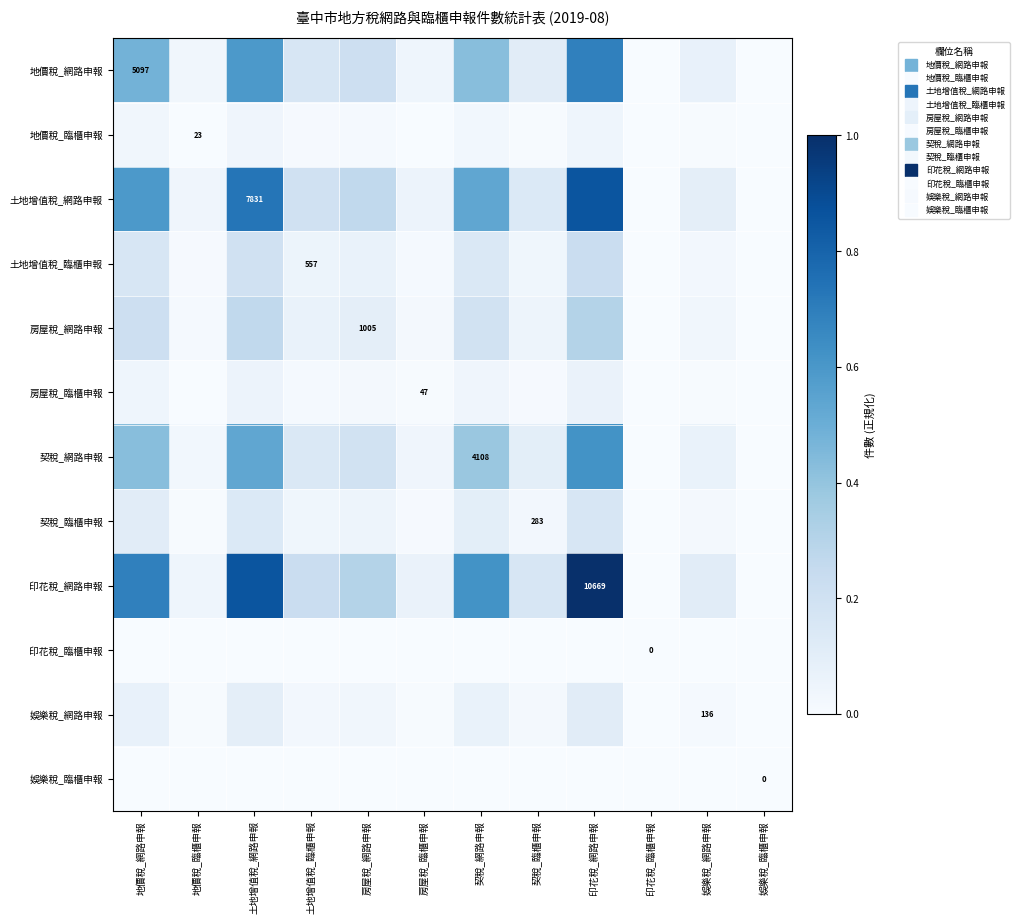

What is the average value of the 土地增值稅_臨櫃申報 series?

0.1